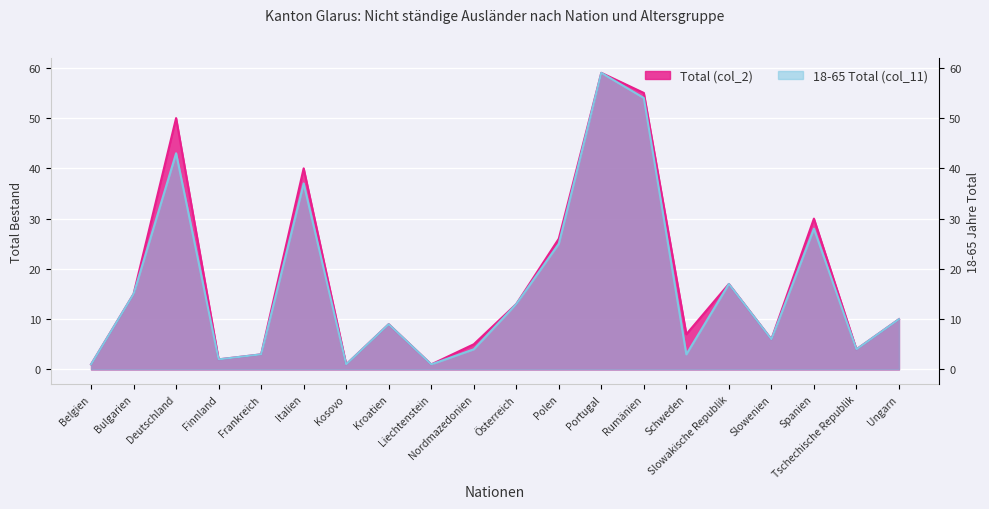

At which label does 18-65 Total (col_11) reach its peak?

Portugal